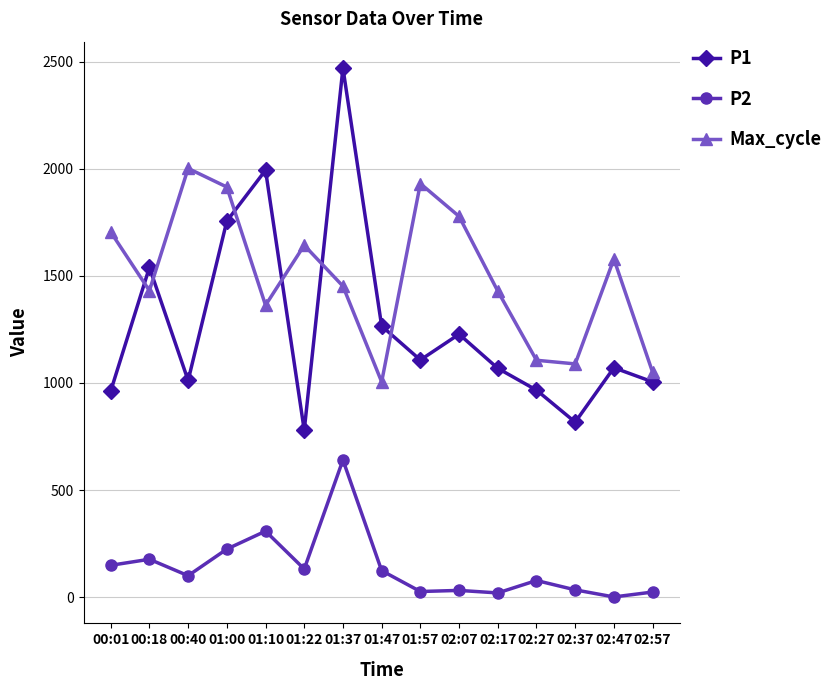

What position from the left is 01:00?

4